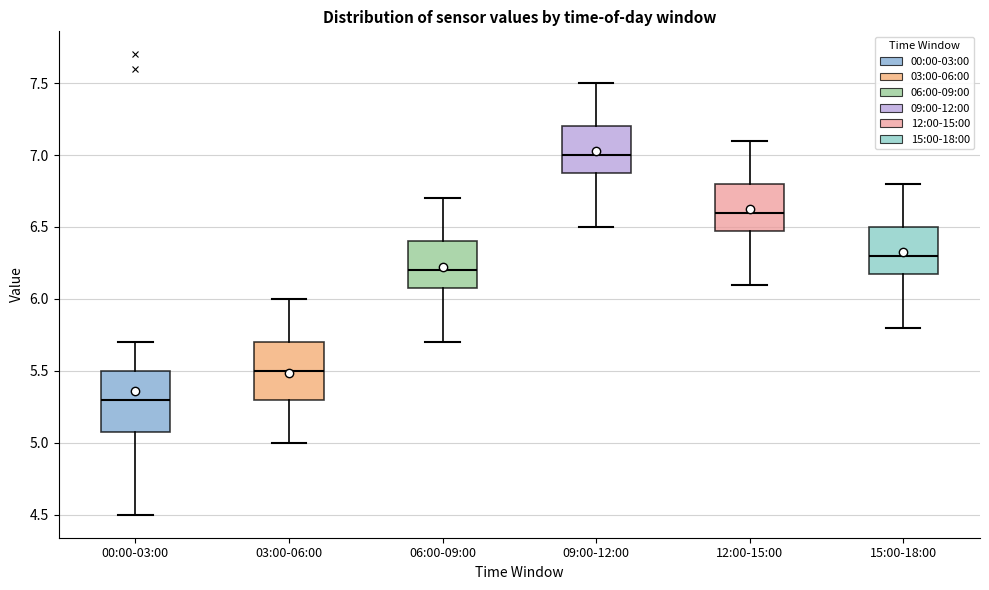

Which box has the highest median line?

09:00-12:00